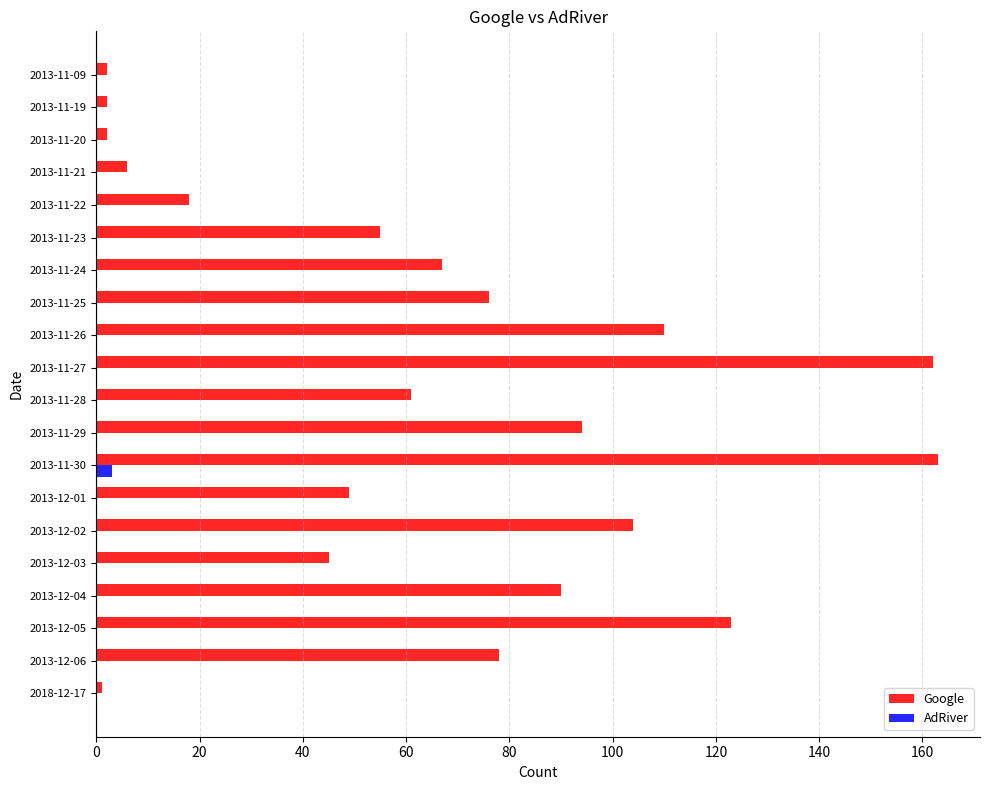

Between 2013-12-01 and 2013-11-26, which series saw the biggest shift?

Google